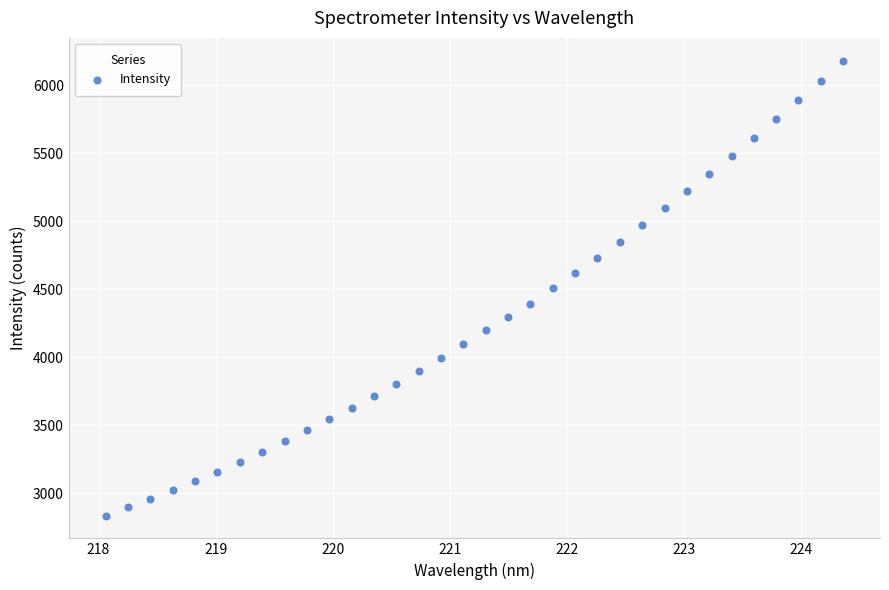

What is the range of X values (max minus min)?

6.3